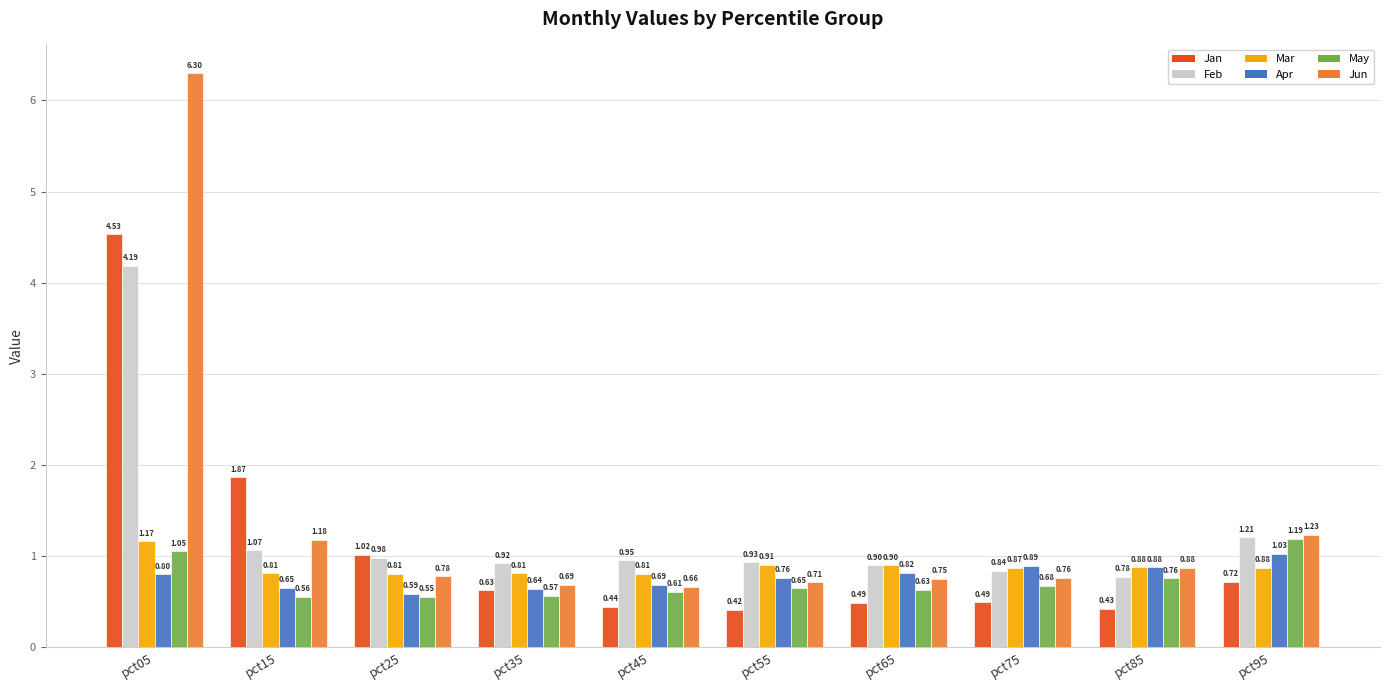

Does the chart contain any negative values?

No